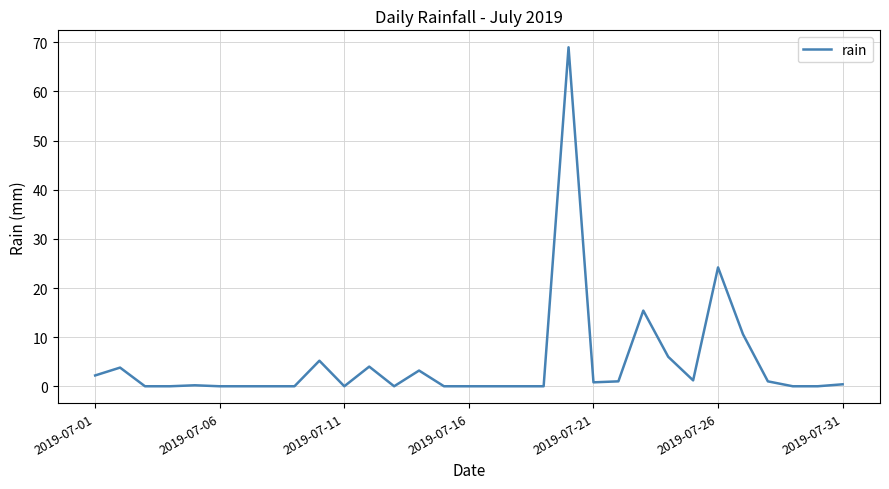

What is the difference between the maximum and minimum values?

69.0